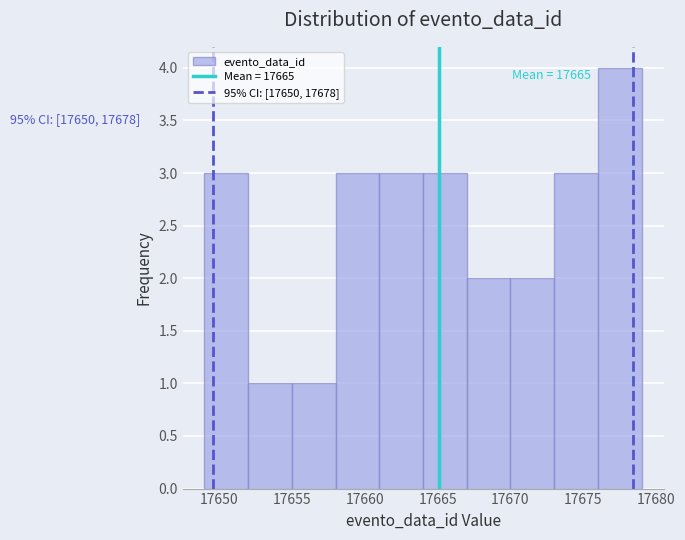

Over which range of the x-axis is the bar tallest?

17676 to 17679